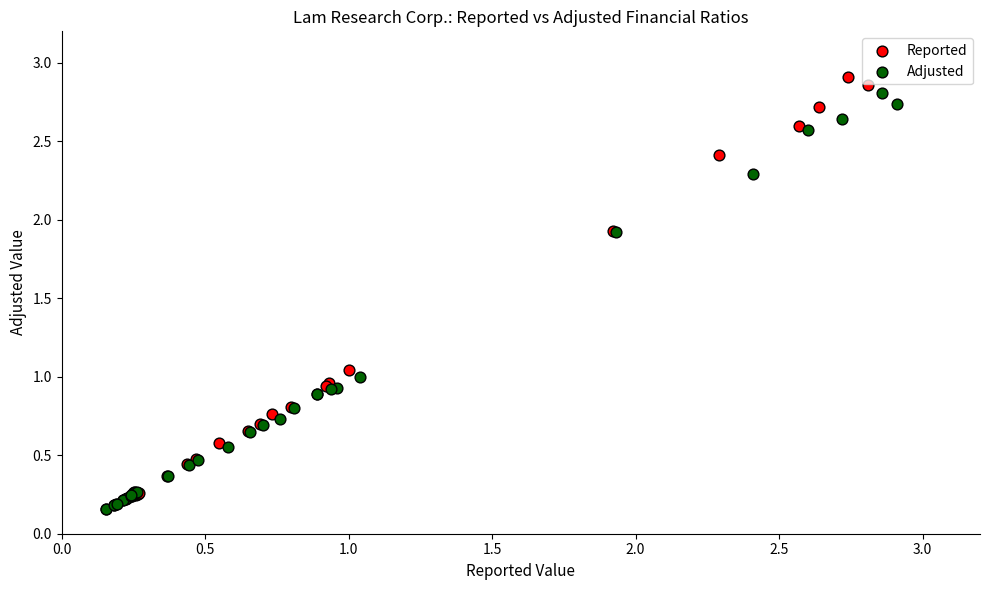

What are all the series names shown in the legend?

Reported, Adjusted